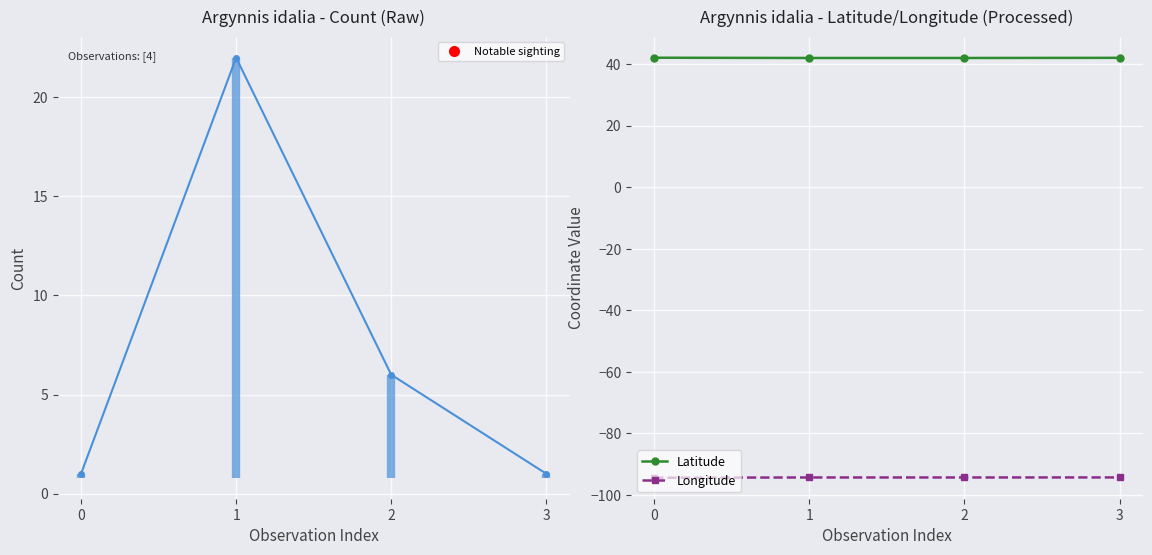

True or false: Longitude and Latitude intersect in this chart.

False